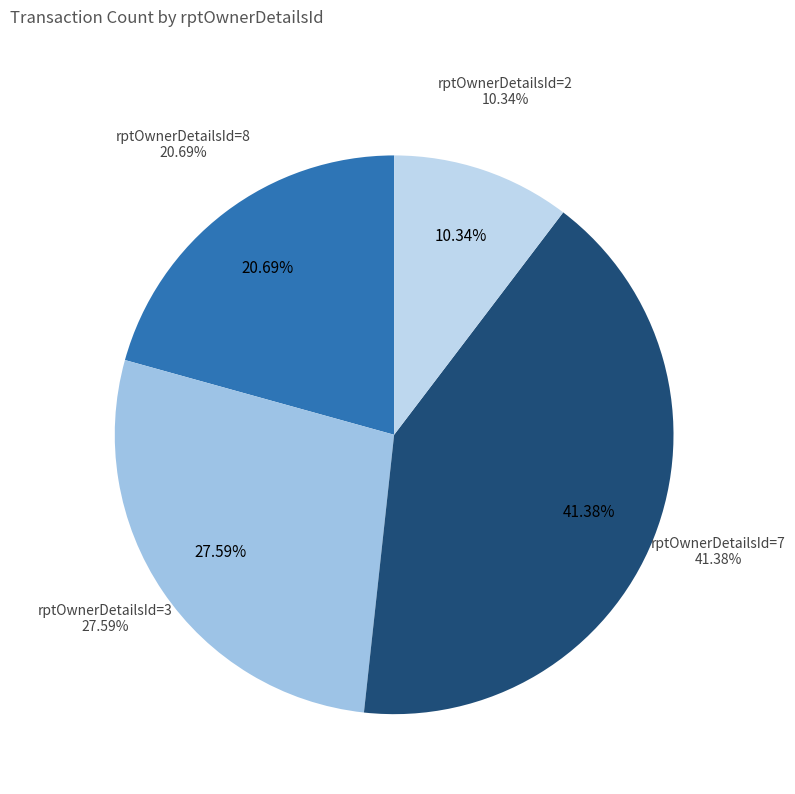

True or false: 2 accounts for 10% of the total.

True